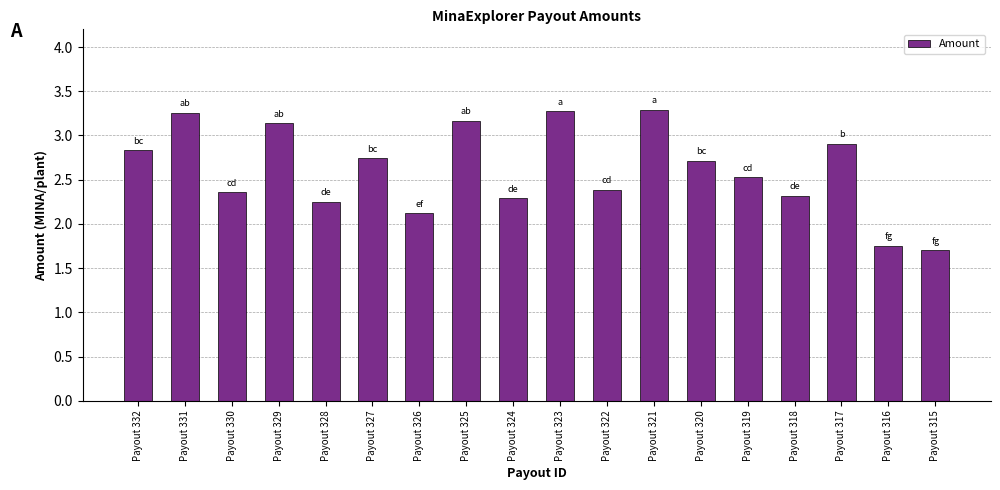

How many data points are less than 2?

2